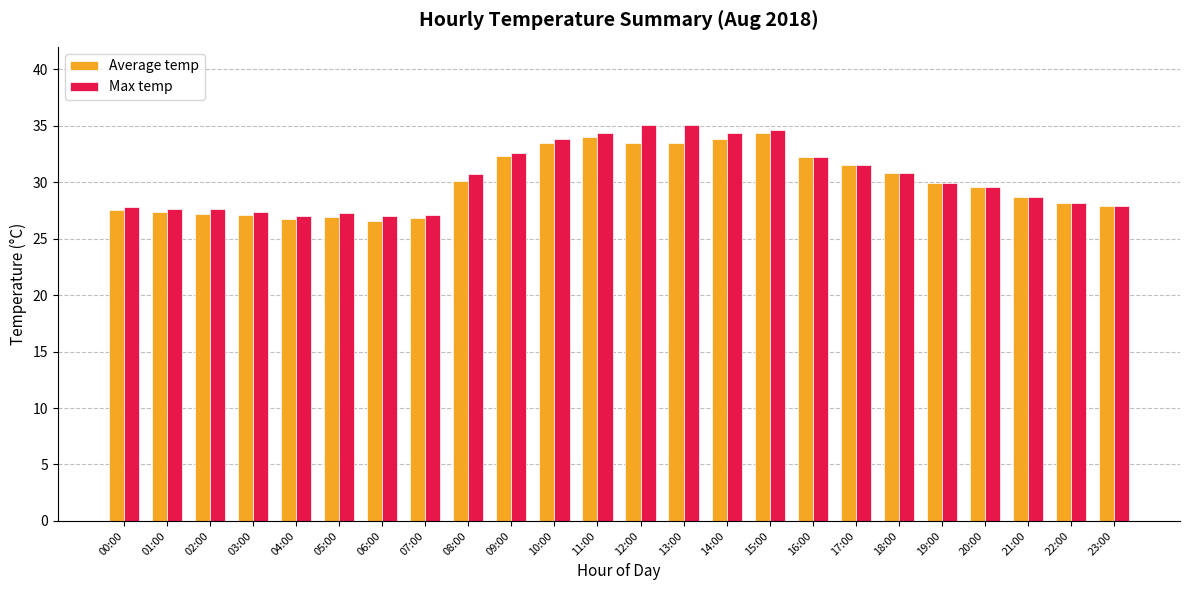

What is the label of the 20th bar from the left?

19:00